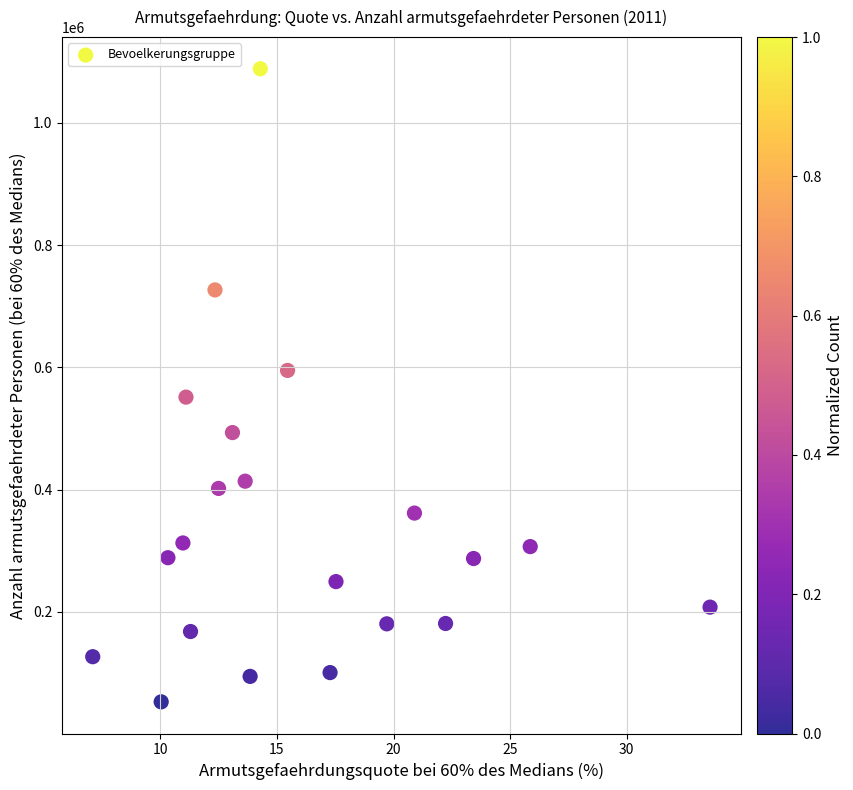

What is the range of Y values (max minus min)?

1035544